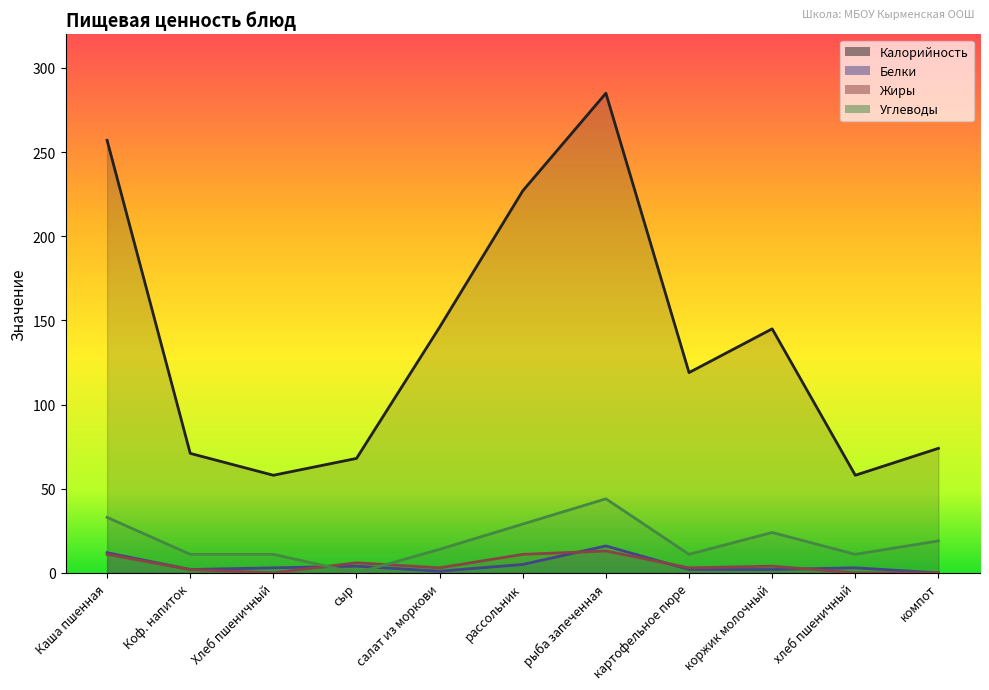

How many data points in Калорийность are less than 119?

5